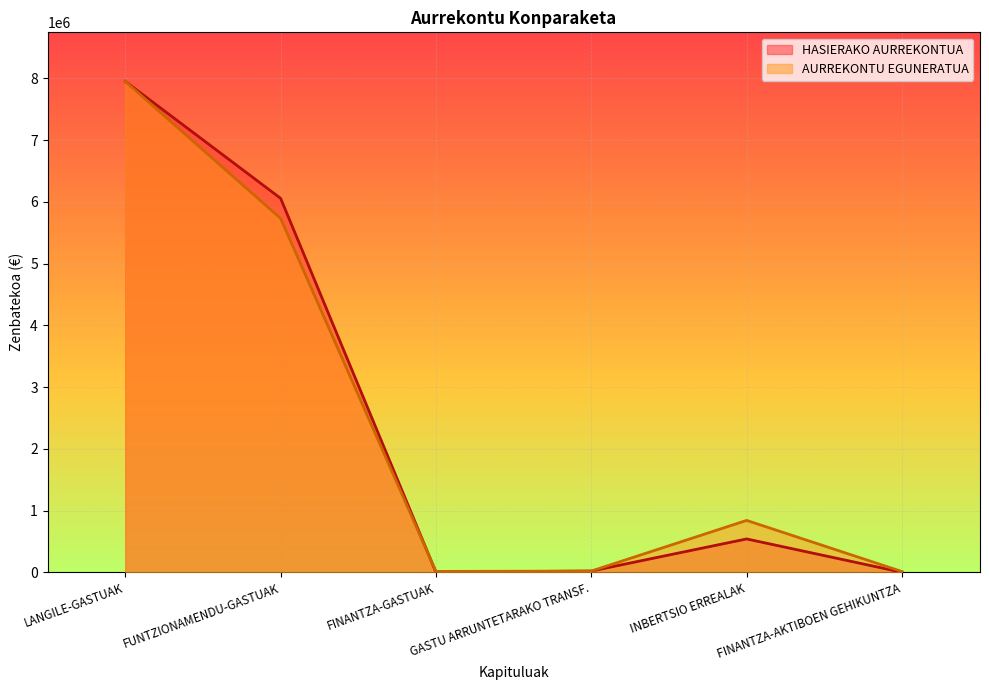

Which series has the largest range (max minus min)?

HASIERAKO AURREKONTUA